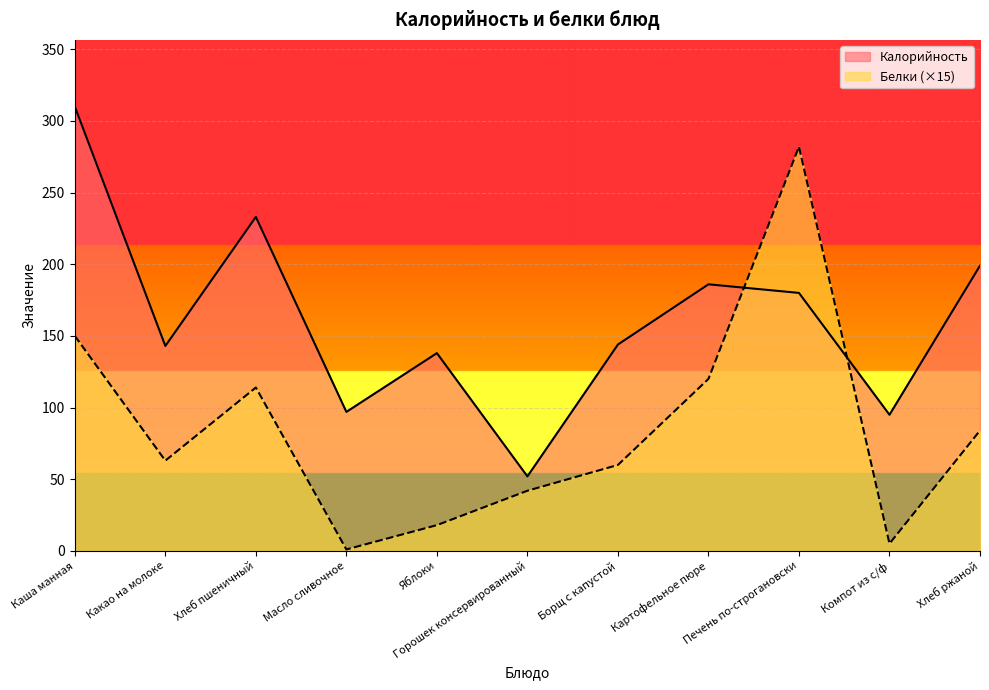

True or false: Калорийность has a value of 310.0 at Каша манная.

True